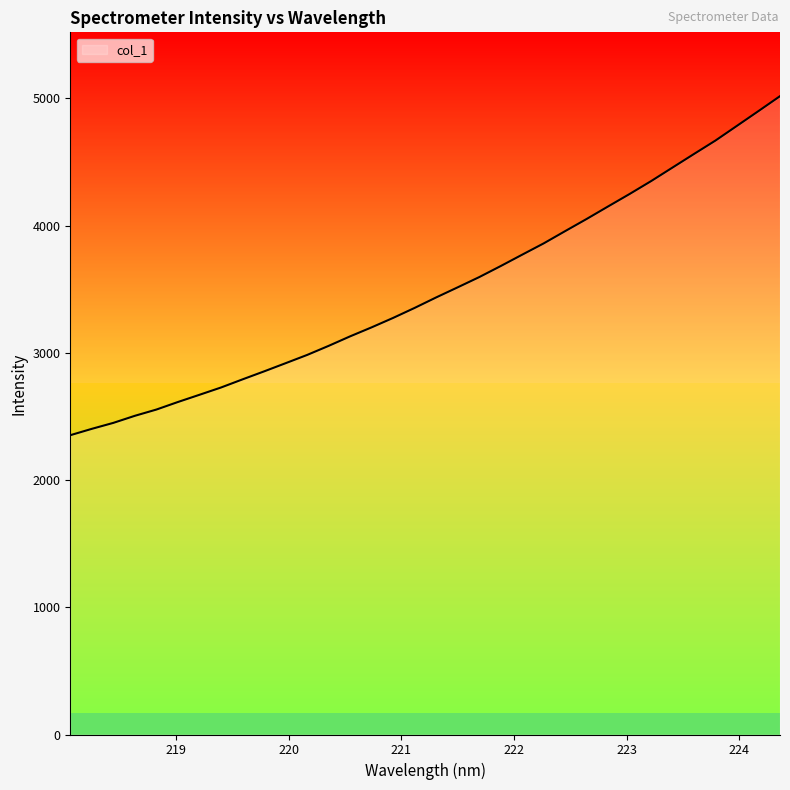

What is the difference between the maximum and minimum values?

2665.4